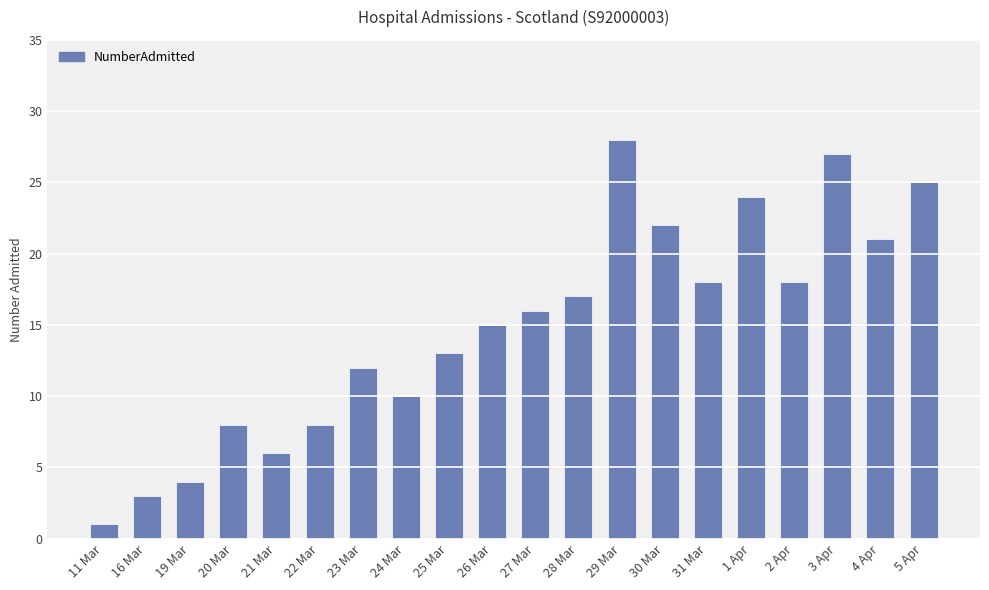

What value does the data have at 31 Mar?

18